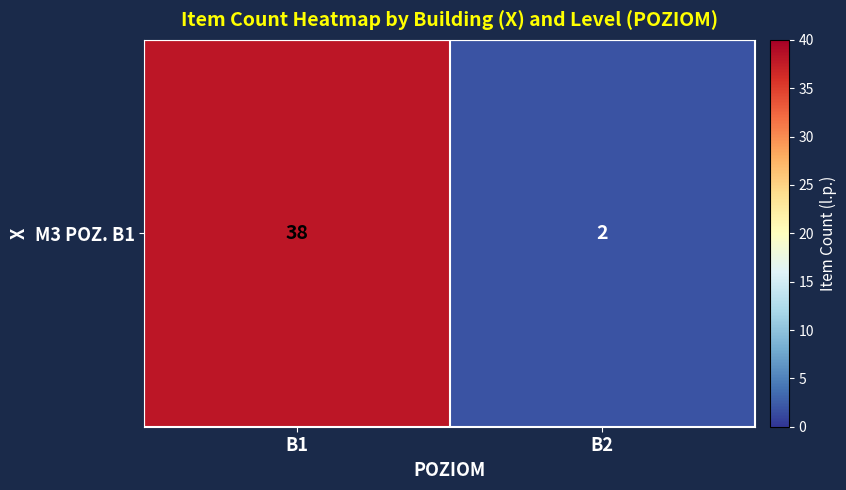

How many values are below 38?

1